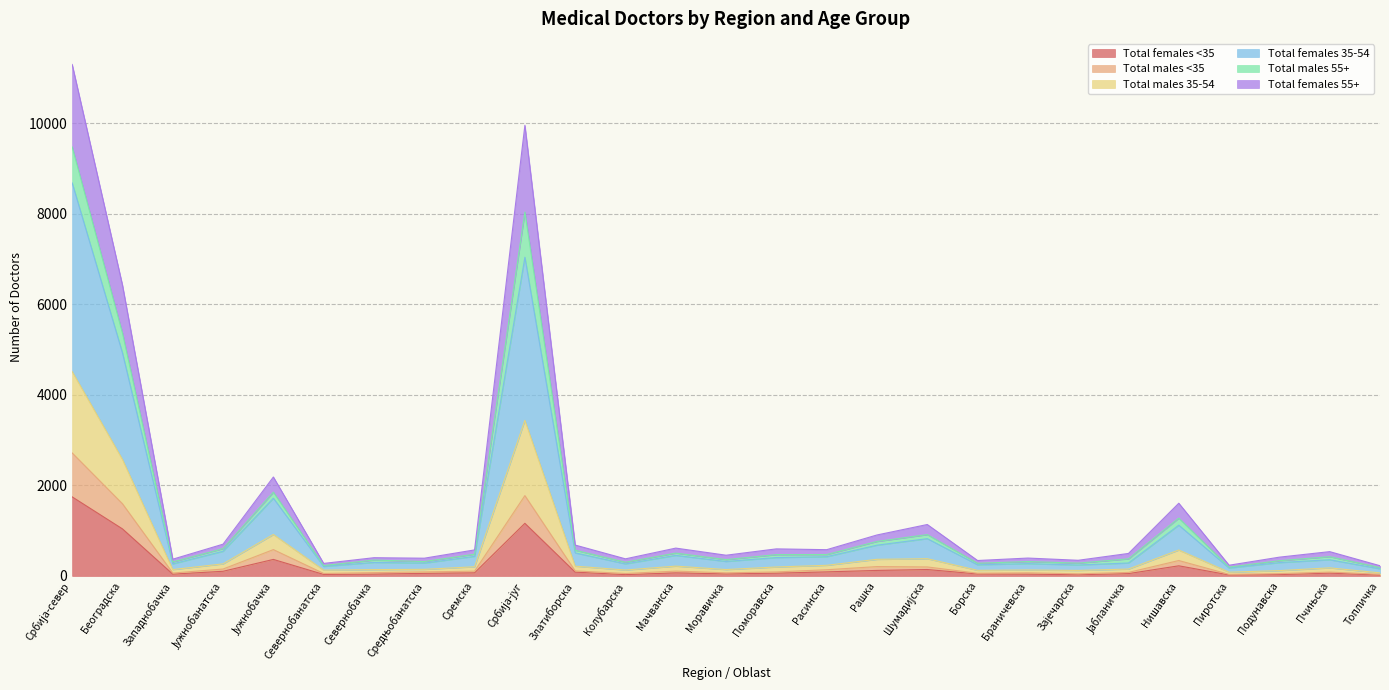

What is the difference between the highest and lowest values at Западнобачка?

330